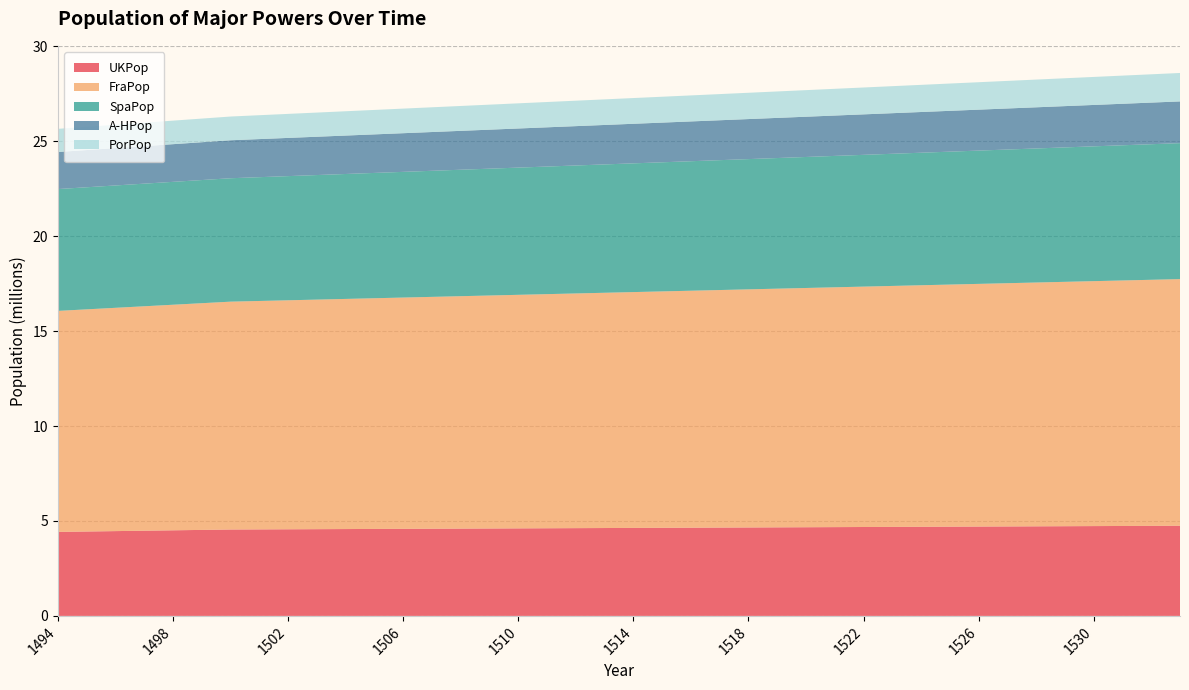

What is the minimum value for UKPop?

4.4